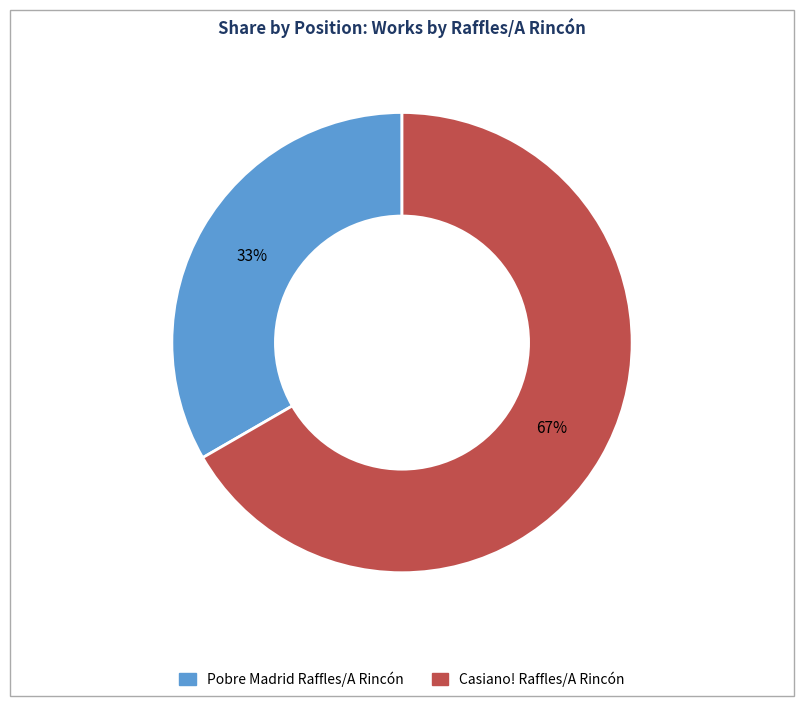

To the nearest percent, what is the average slice percentage?

50%